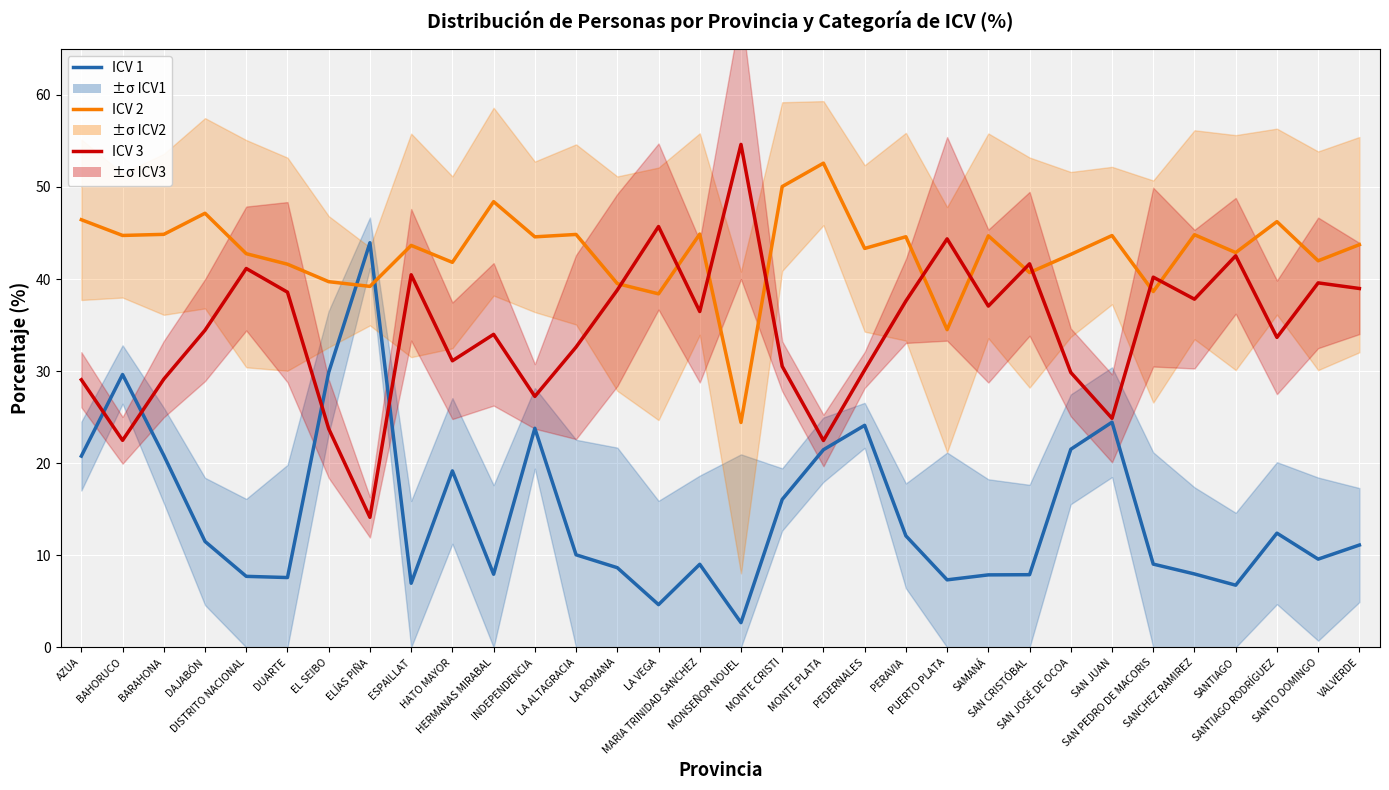

Read the ICV 3 value at LA VEGA.

45.7